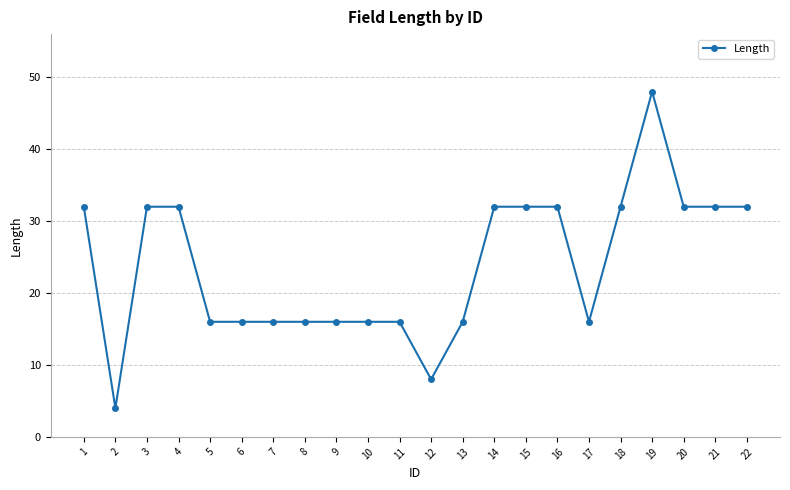

The chart shows a value of 54 at 14. True or false?

False